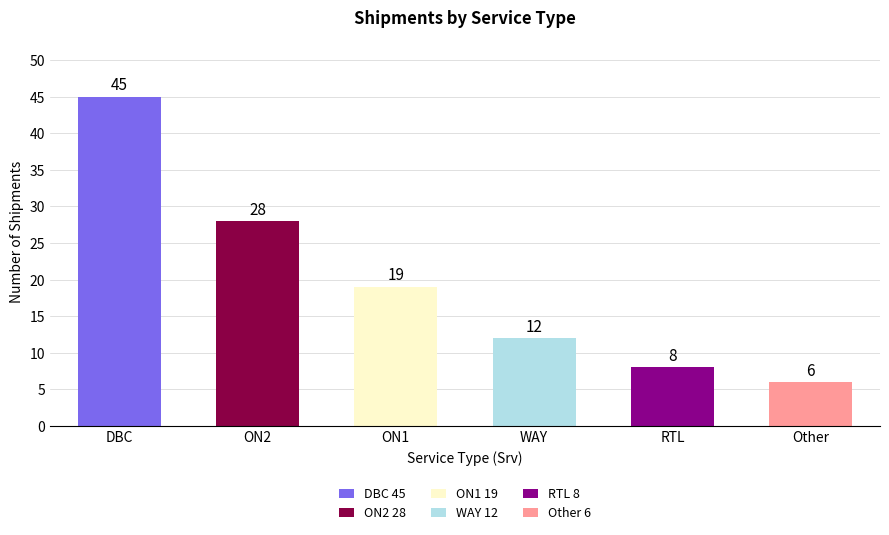

List the labels in order of value, largest first.

DBC, ON2, ON1, WAY, RTL, Other